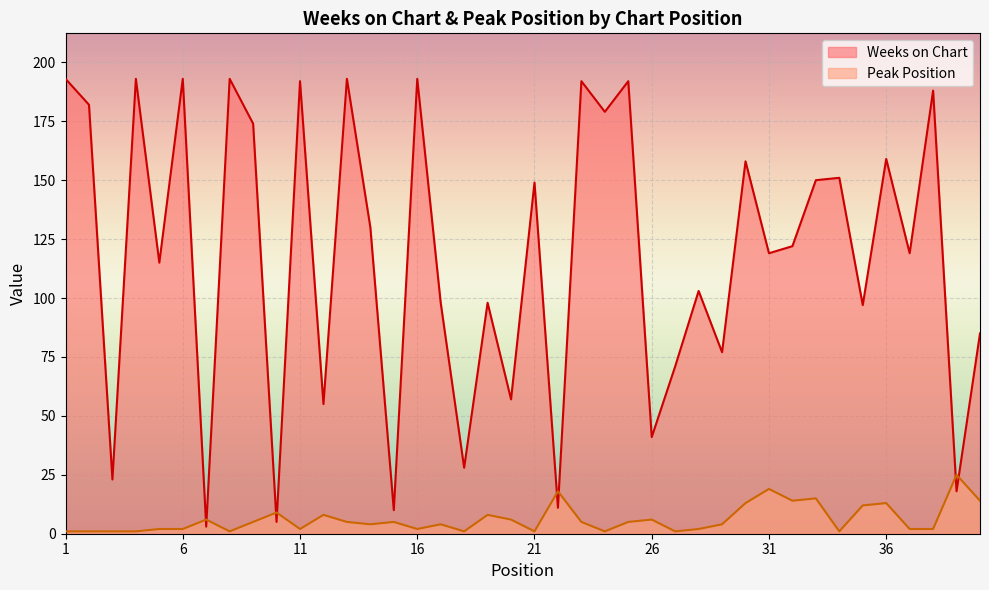

Where is the first local minimum for Peak Position?

8